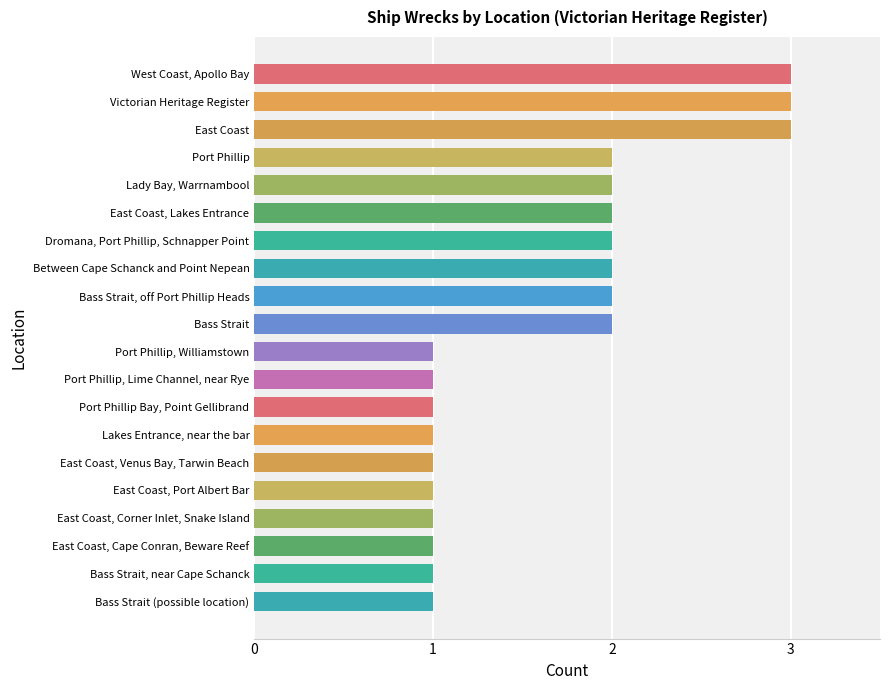

What is the average value?

2